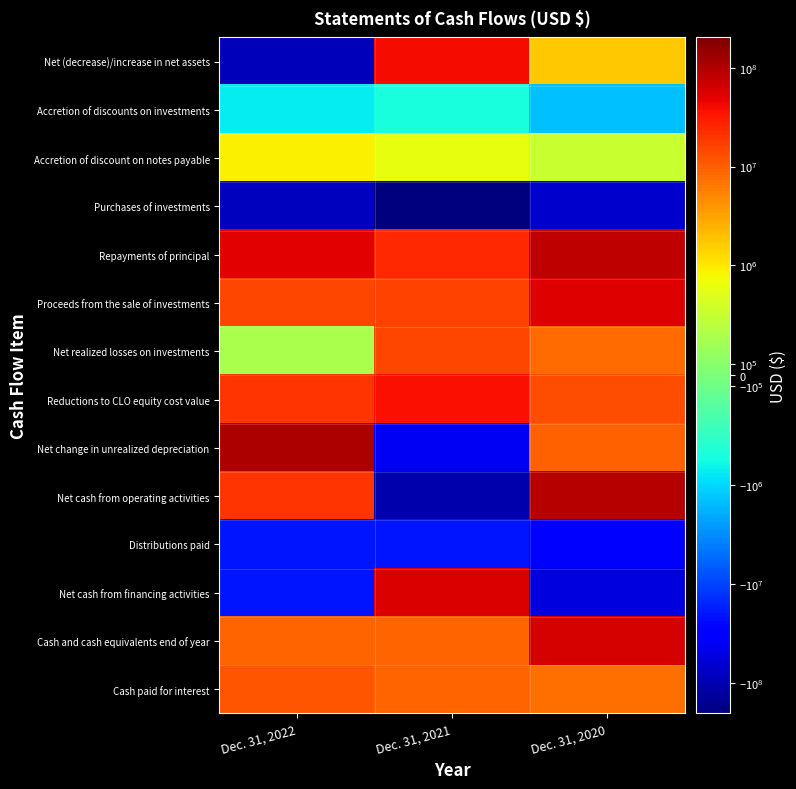

At Dec. 31, 2022, list the series in order from largest to smallest.

Net change in unrealized depreciation, Repayments of principal, Net cash from operating activities, Reductions to CLO equity cost value, Proceeds from the sale of investments, Cash paid for interest, Cash and cash equivalents end of year, Accretion of discount on notes payable, Net realized losses on investments, Accretion of discounts on investments, Distributions paid, Net cash from financing activities, Purchases of investments, Net (decrease)/increase in net assets